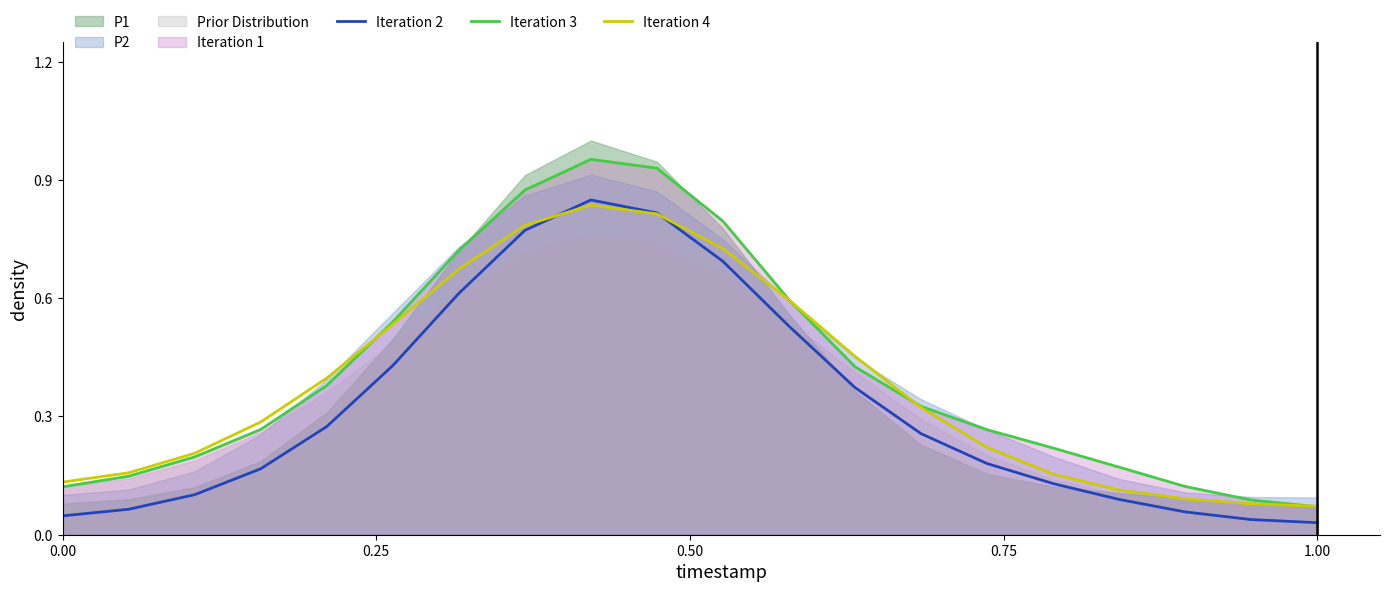

True or false: Iteration 2 and Iteration 3 intersect in this chart.

False